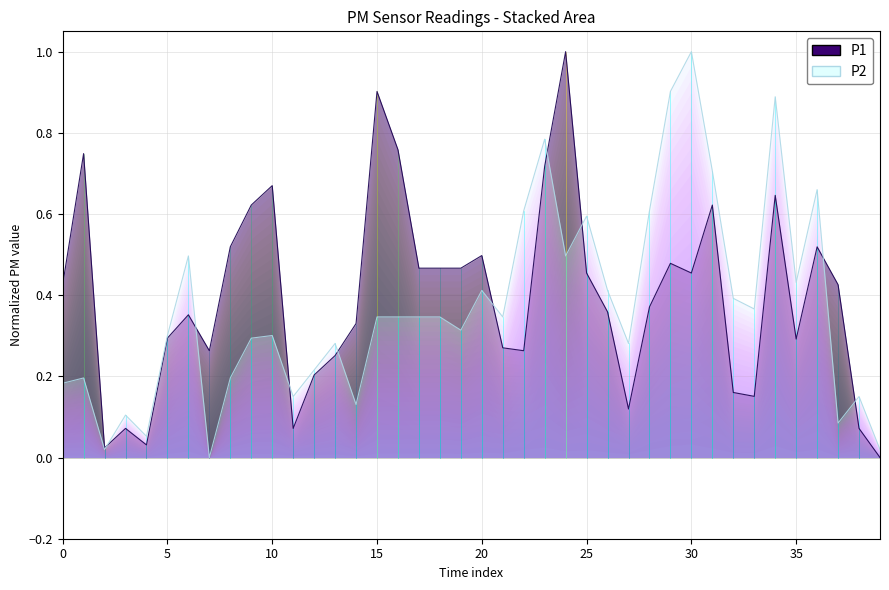

In P1, how many points are lower than both neighbors (excluding endpoints)?

9